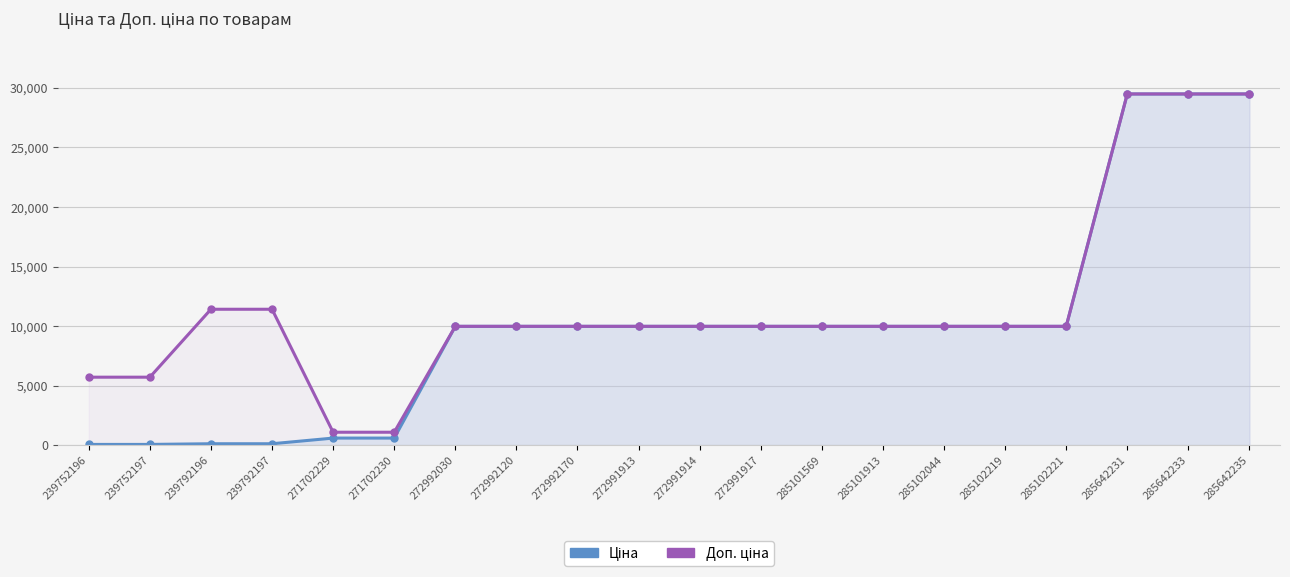

What are all the series names shown in the legend?

Ціна, Доп. ціна